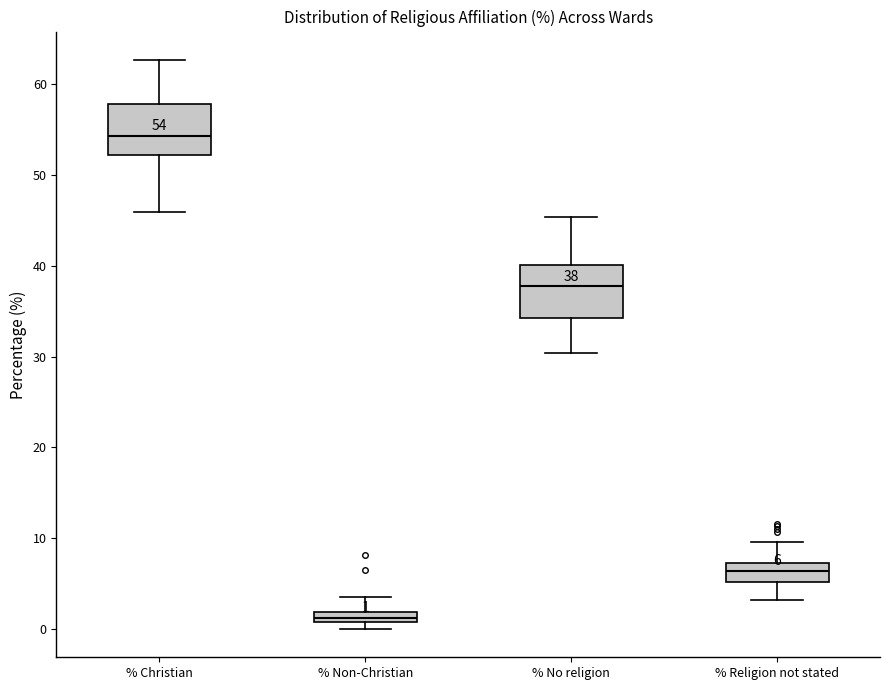

Which box's median line is the highest?

% Christian